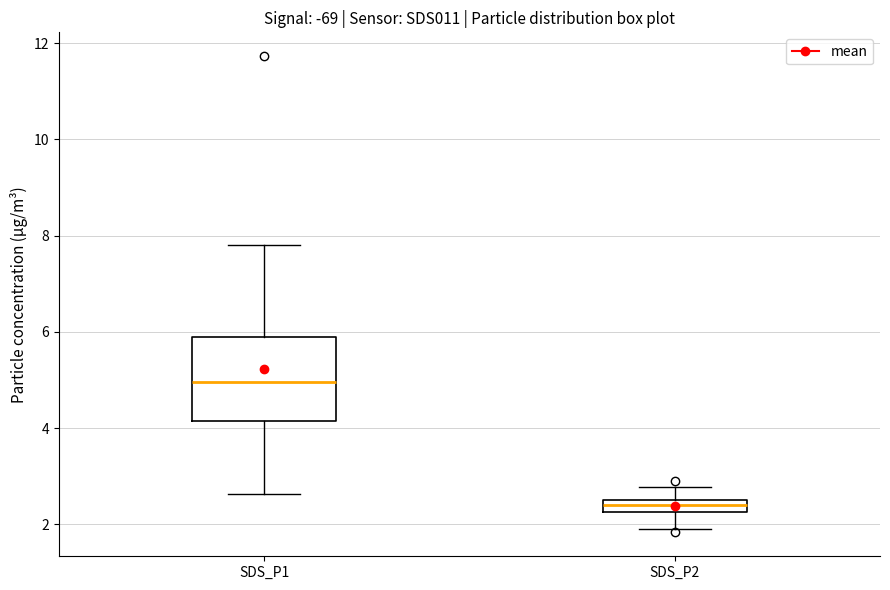

Where does the lower whisker of the box for SDS_P1 end on the y-axis? The values are not printed on the chart, so give them approximately, as read against the axis.

2.6